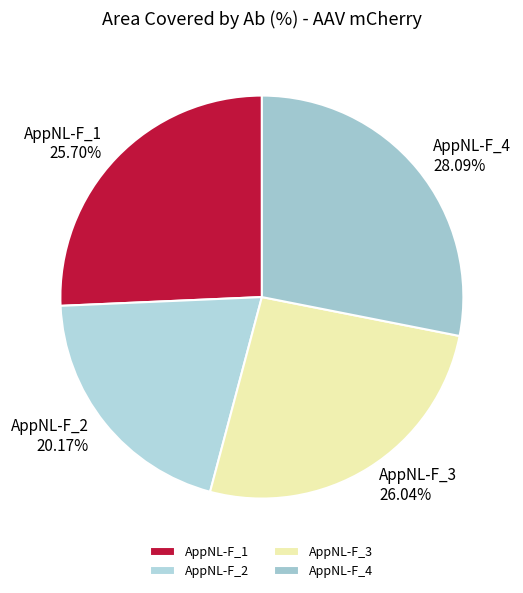

Does AppNL-F_2 account for over 50% of the chart?

No